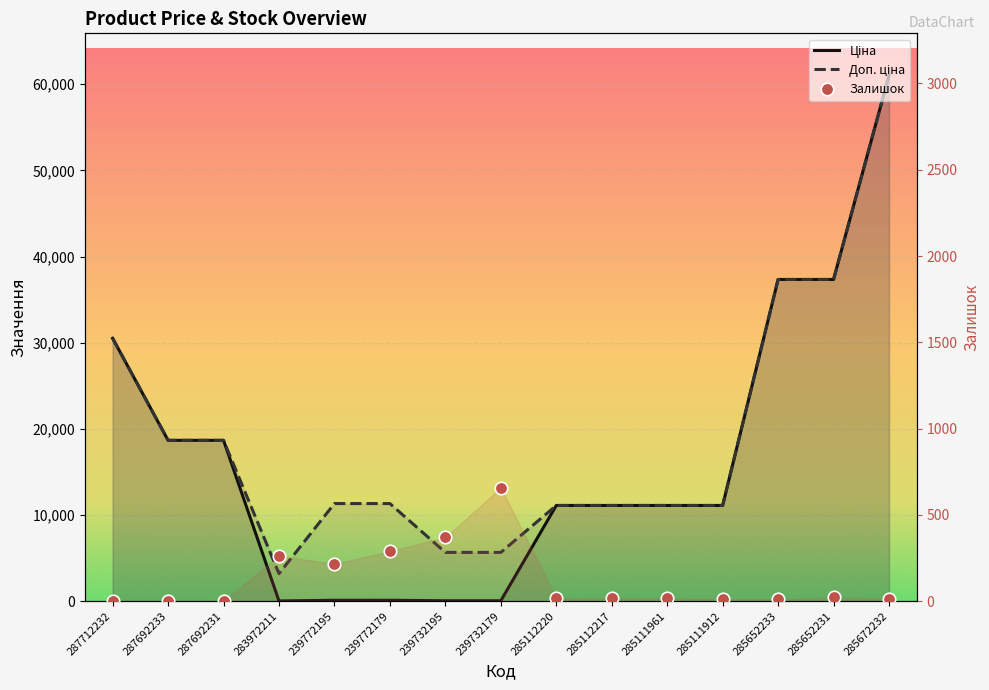

Which has a higher value, 285111912 or 239772179?

285111912